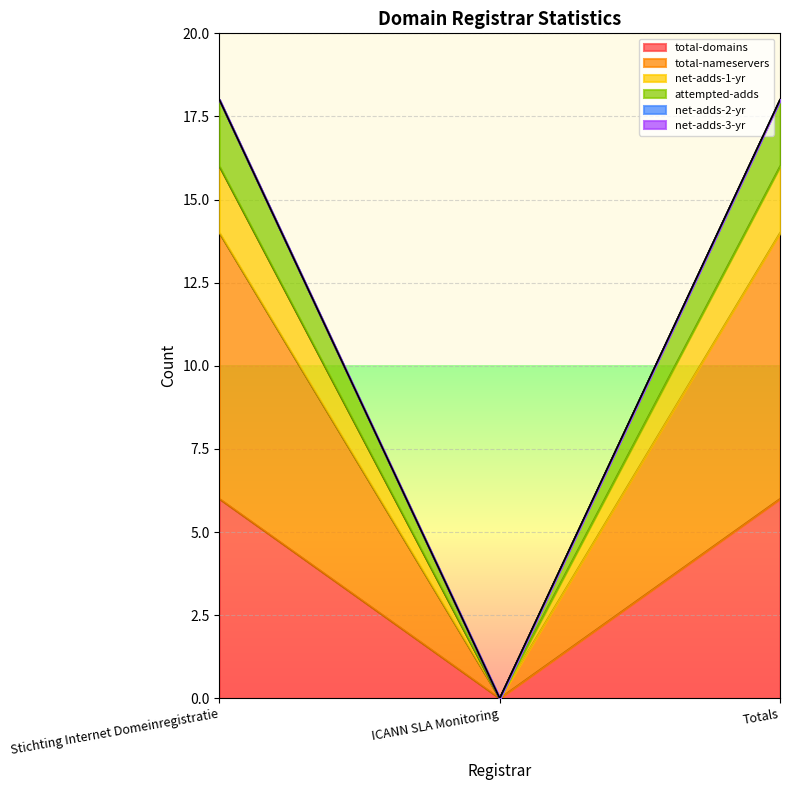

How many total-domains values are between 0 and 6?

3